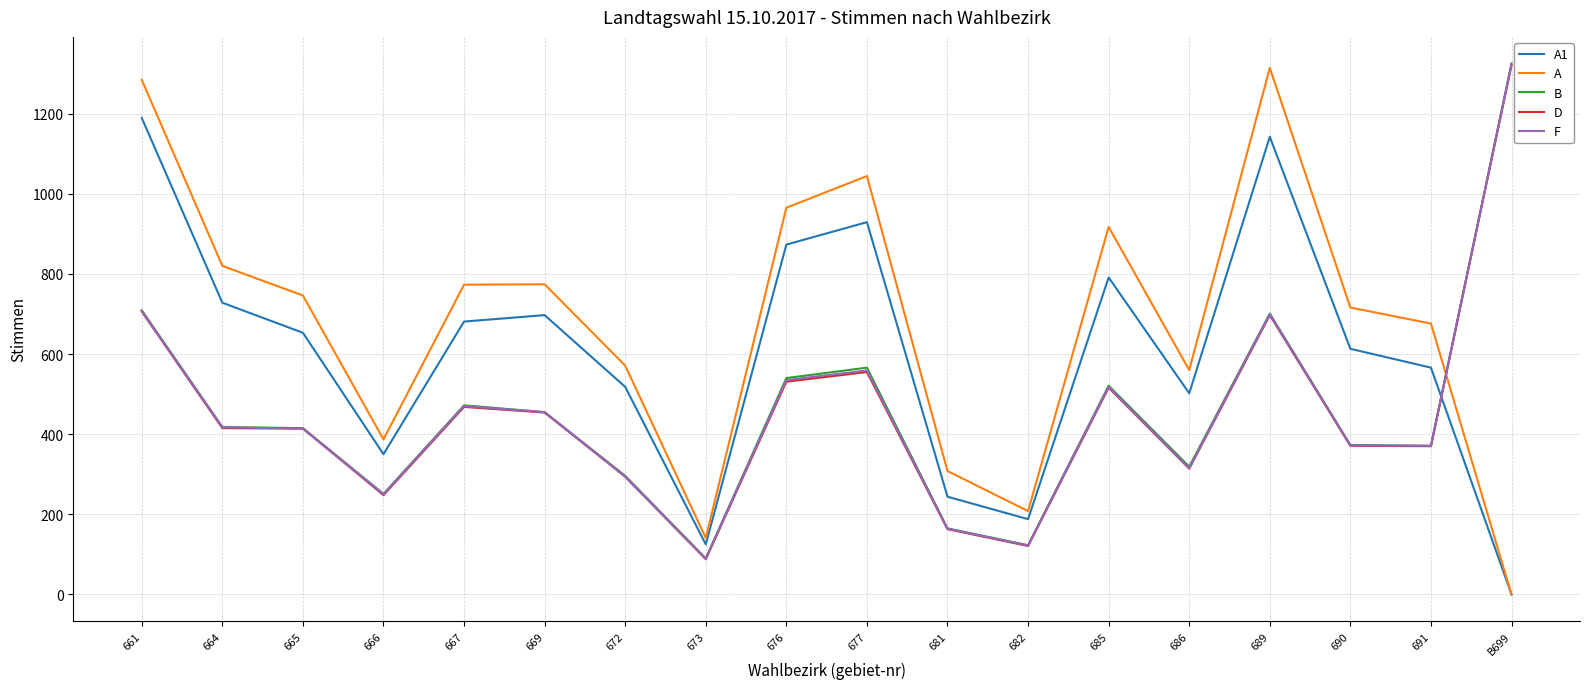

Which series has the largest total across all categories?

A